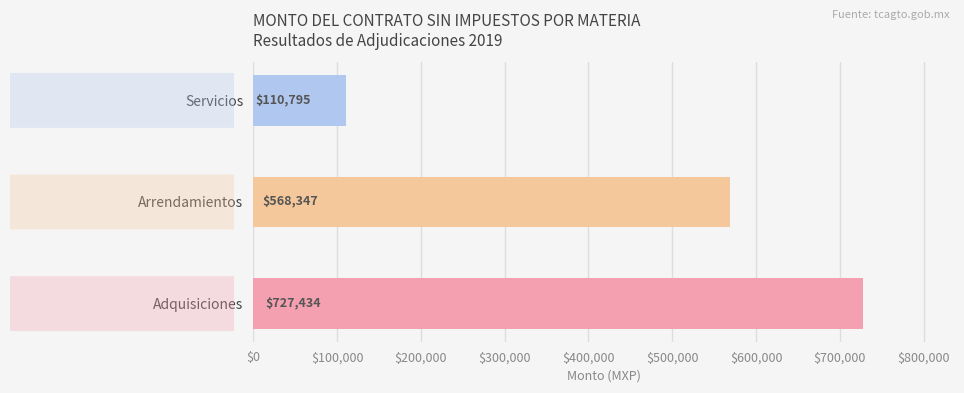

Does the chart contain any negative values?

No